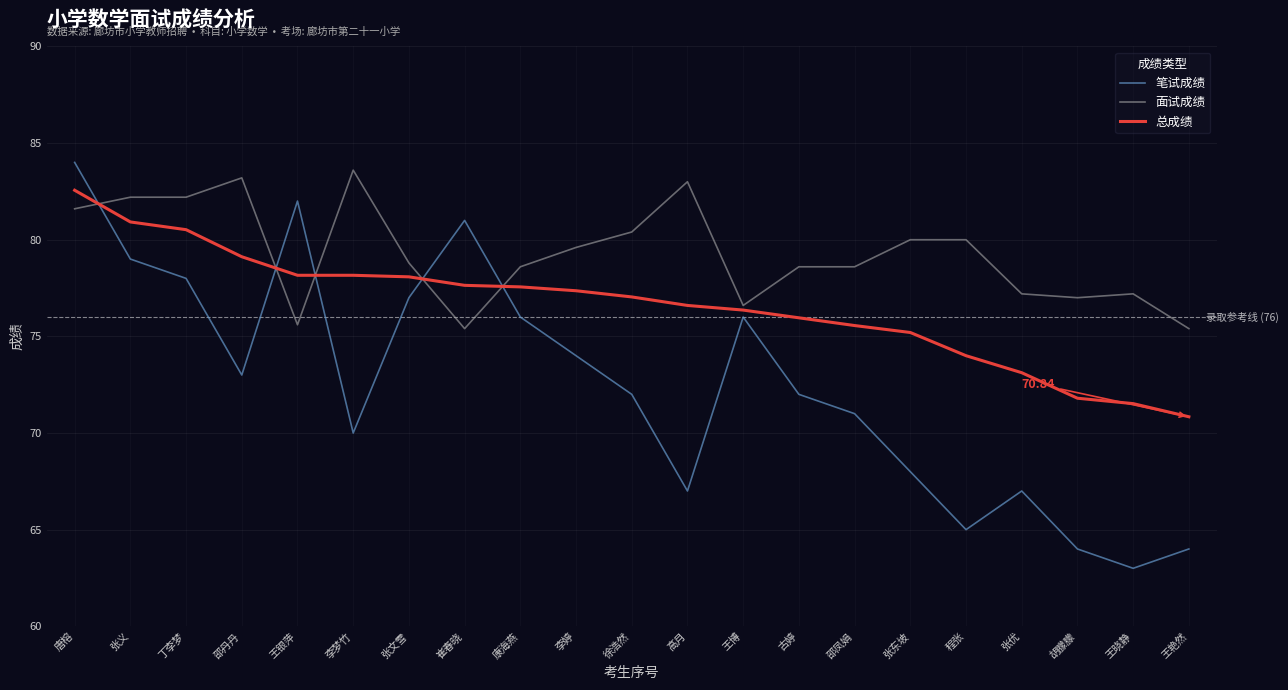

After their last crossing, which series has the higher values: 总成绩 or 面试成绩?

面试成绩